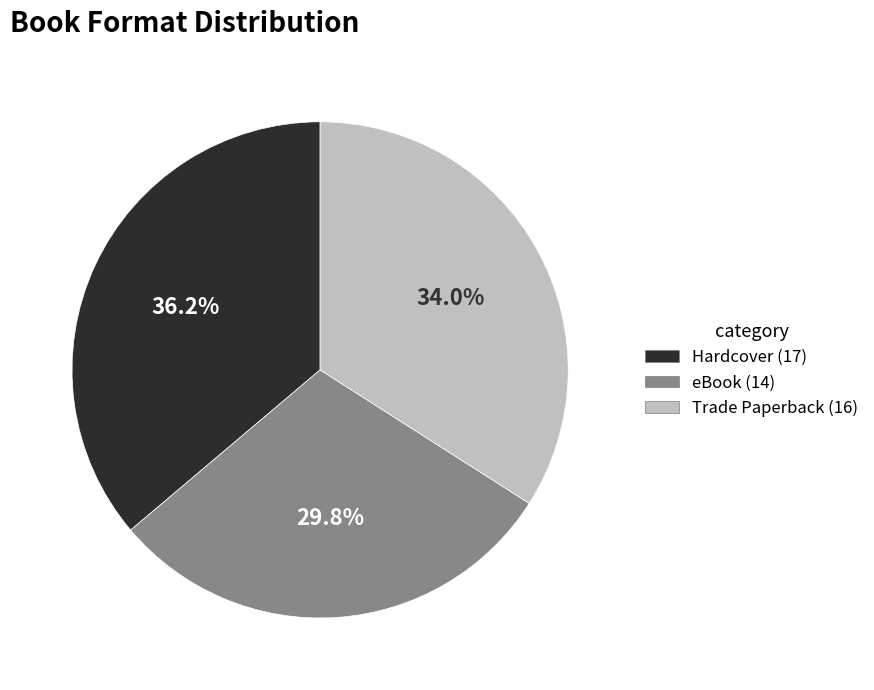

Do Trade Paperback and Hardcover together represent more than half of the pie?

Yes